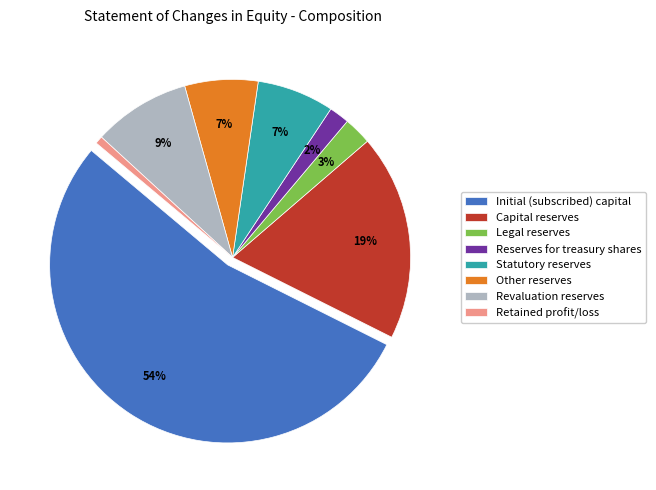

What percentage is the Statutory reserves slice, to the nearest percent?

7%